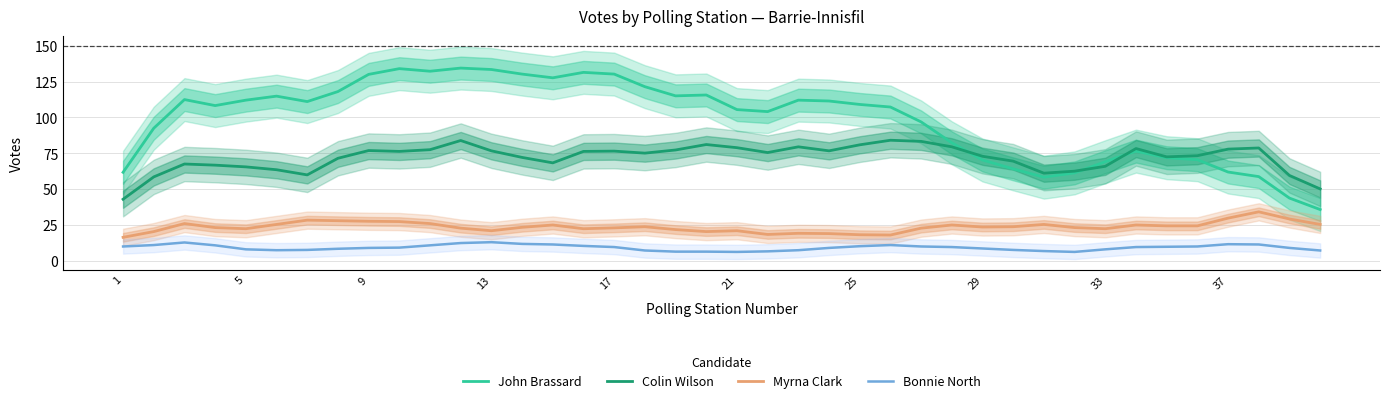

Reading left to right, extract all data points from this chart.

John Brassard: 61.6	92.4	112.4	108.2	112.0	114.8	111.0	118.0	130.0	134.0	132.2	134.4	133.4	130.2	127.6	131.4	130.2	121.4	115.0	115.6	105.4	104.0	112.0	111.4	109.0	107.2	96.8	82.2	70.2	64.0	58.2	61.2	69.0	76.4	71.8	70.4	61.8	58.6	43.6	35.6
Colin Wilson: 42.8	58.4	67.4	66.6	65.4	63.4	59.8	71.4	76.8	76.2	77.4	83.8	76.6	72.0	68.2	76.2	76.4	75.0	77.2	81.0	78.8	75.4	79.4	76.6	80.8	84.0	83.2	79.4	72.8	69.4	61.0	62.4	65.8	78.2	72.4	73.2	77.8	78.6	59.4	50.0
Myrna Clark: 16.2	20.2	25.8	23.0	22.2	25.2	28.2	27.8	27.4	27.2	25.8	22.6	20.8	23.2	24.8	22.2	22.8	23.6	21.6	20.2	20.8	18.2	19.0	18.8	18.0	17.8	22.6	24.8	23.4	23.6	25.2	23.0	22.2	24.8	24.2	24.2	29.6	34.0	29.0	25.2
Bonnie North: 9.8	10.8	12.6	10.6	7.8	7.2	7.4	8.2	8.8	9.0	10.6	12.2	12.8	11.6	11.2	10.2	9.4	7.0	6.2	6.2	6.0	6.4	7.2	8.8	10.0	10.8	9.8	9.4	8.4	7.4	6.6	6.0	7.8	9.4	9.6	9.8	11.4	11.2	8.8	7.0